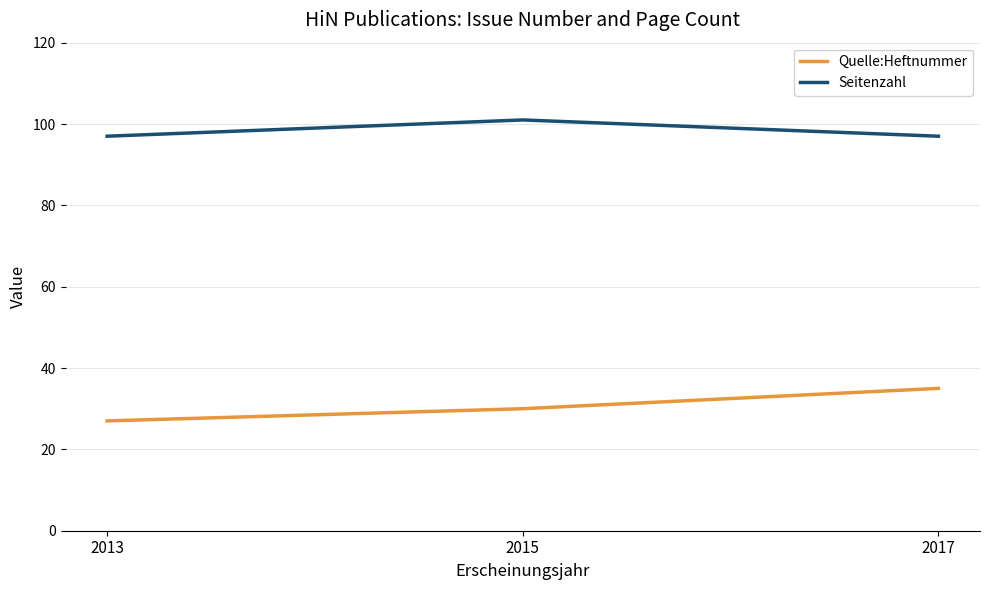

How many lines are shown in the chart?

2